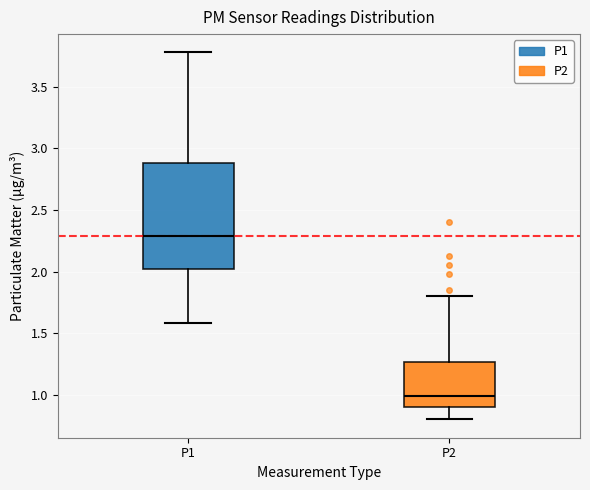

Which box is the tallest, from its lower edge to its upper edge?

P1